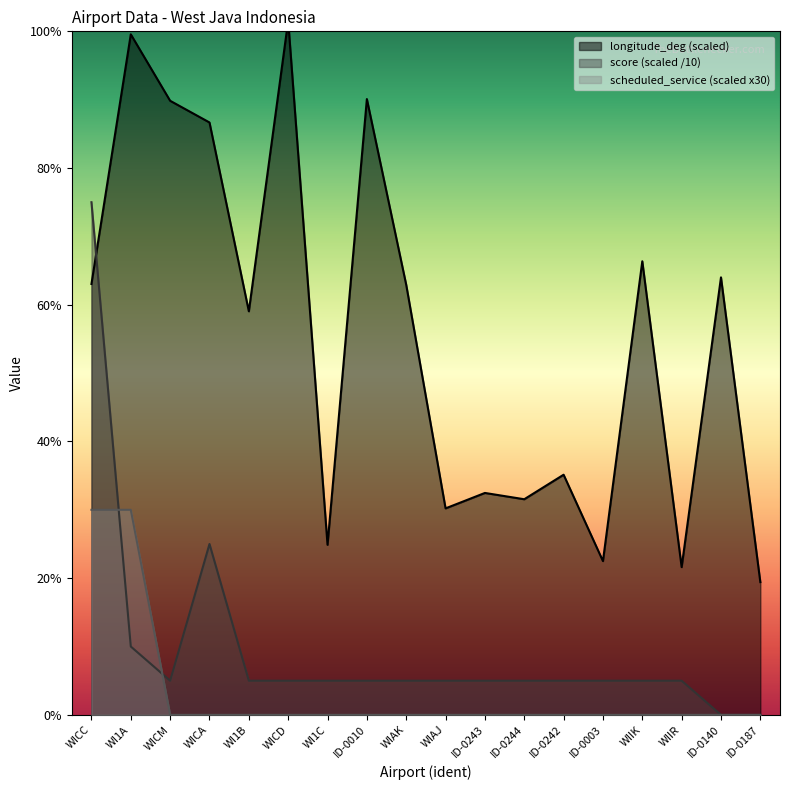

Which series has the largest total across all categories?

longitude_deg